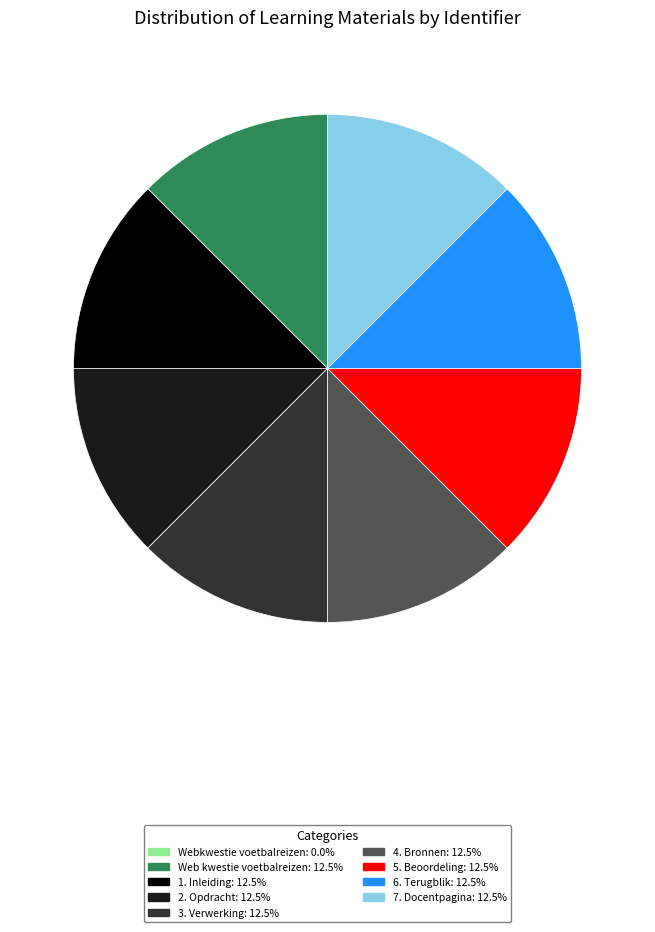

What is the ratio of the value at 3. Verwerking to the value at 5. Beoordeling?

1.0